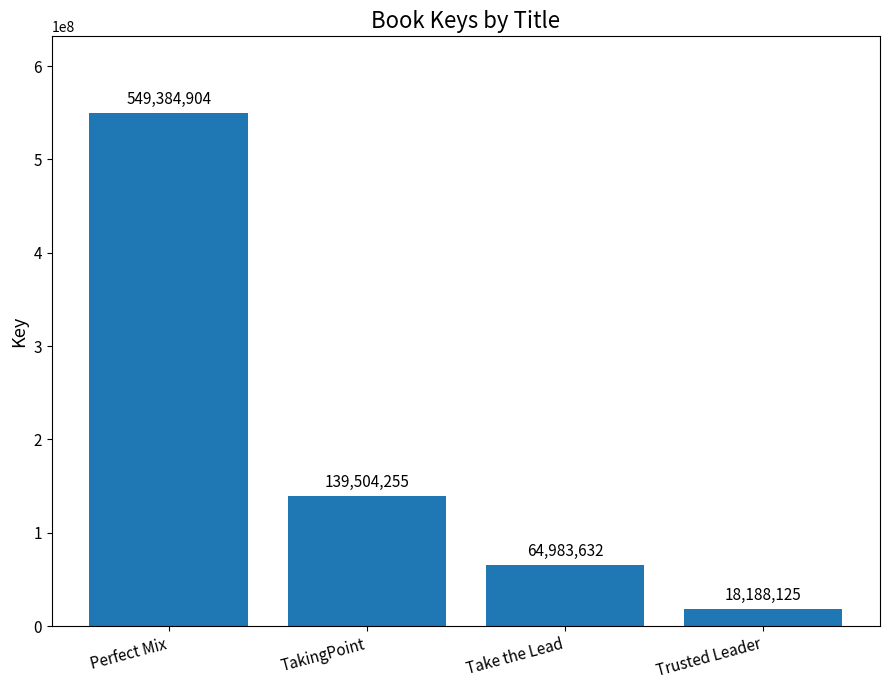

What is the label of the 3rd bar from the right?

TakingPoint